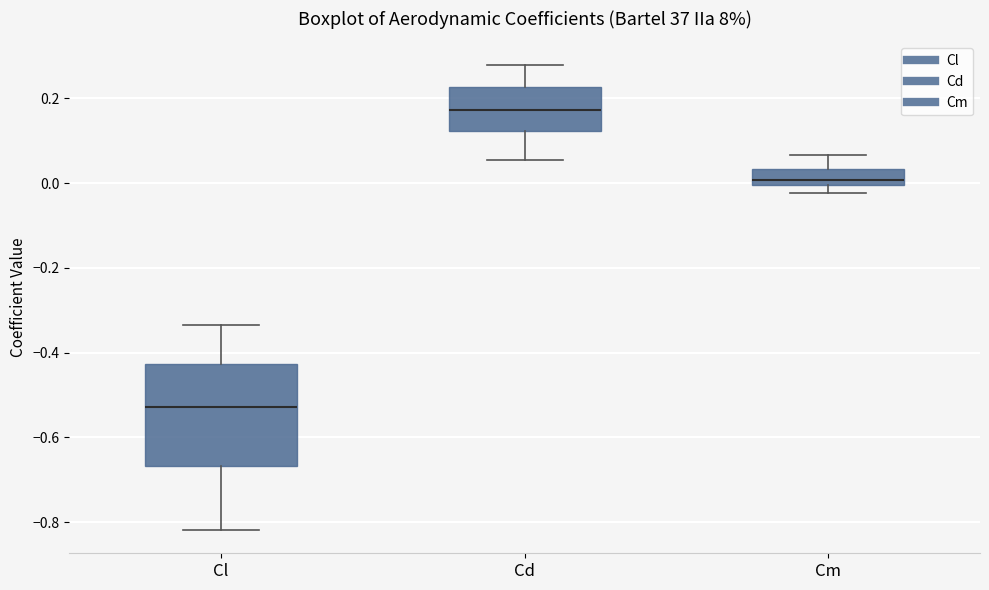

Reading left to right, read every box against the y-axis: the position of its median line, the range the box covers, and the ends of its whiskers. The values are not printed on the chart, so give them approximately, as read against the axis.

Cl: median -0.52, box -0.66 to -0.42, whiskers -0.82 to -0.34
Cd: median 0.18, box 0.12 to 0.22, whiskers 0.06 to 0.28
Cm: median 0.00 (just above the box's lower edge), box 0.00 to 0.04, whiskers -0.02 to 0.06